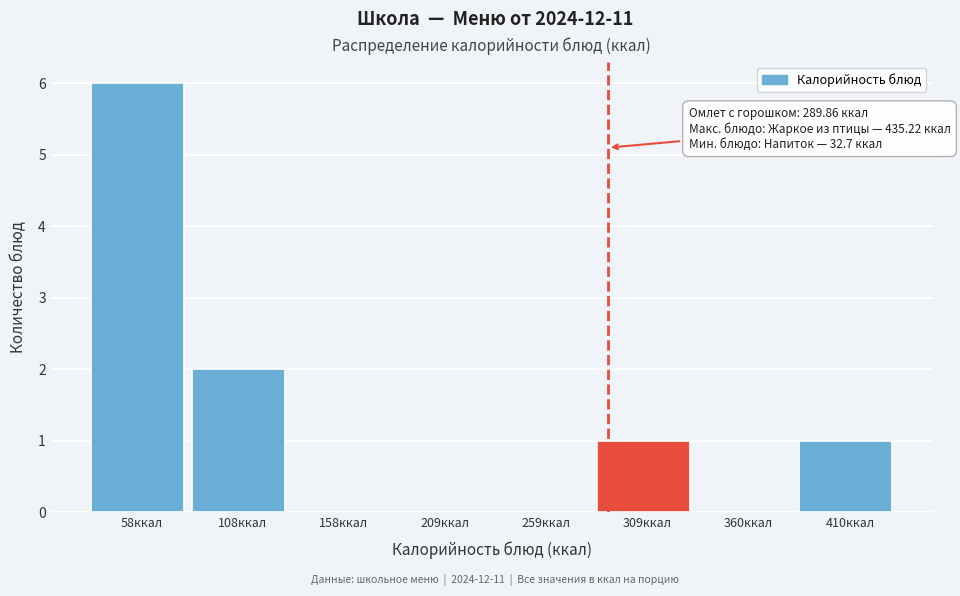

Over which range of the x-axis is the bar tallest?

30 to 80